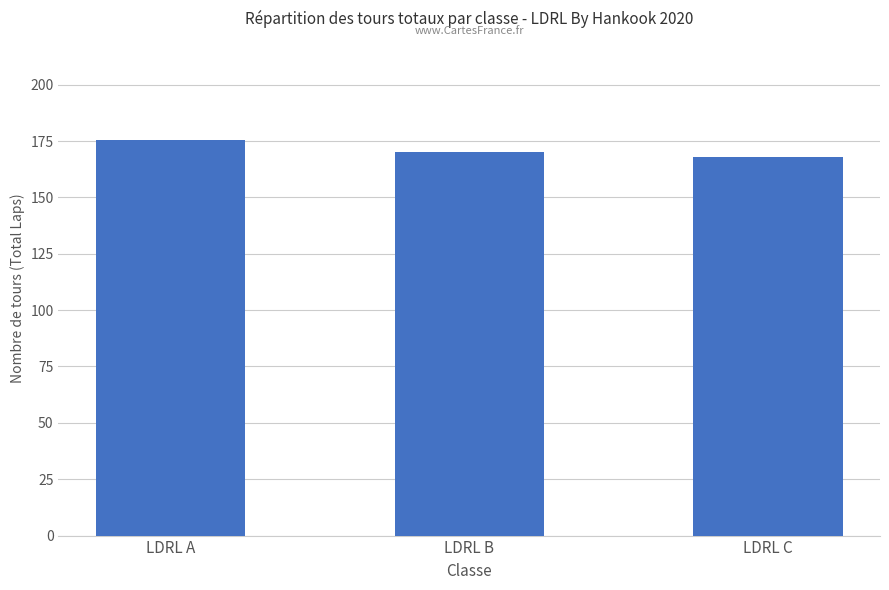

At which label does the data first exceed 170?

LDRL A